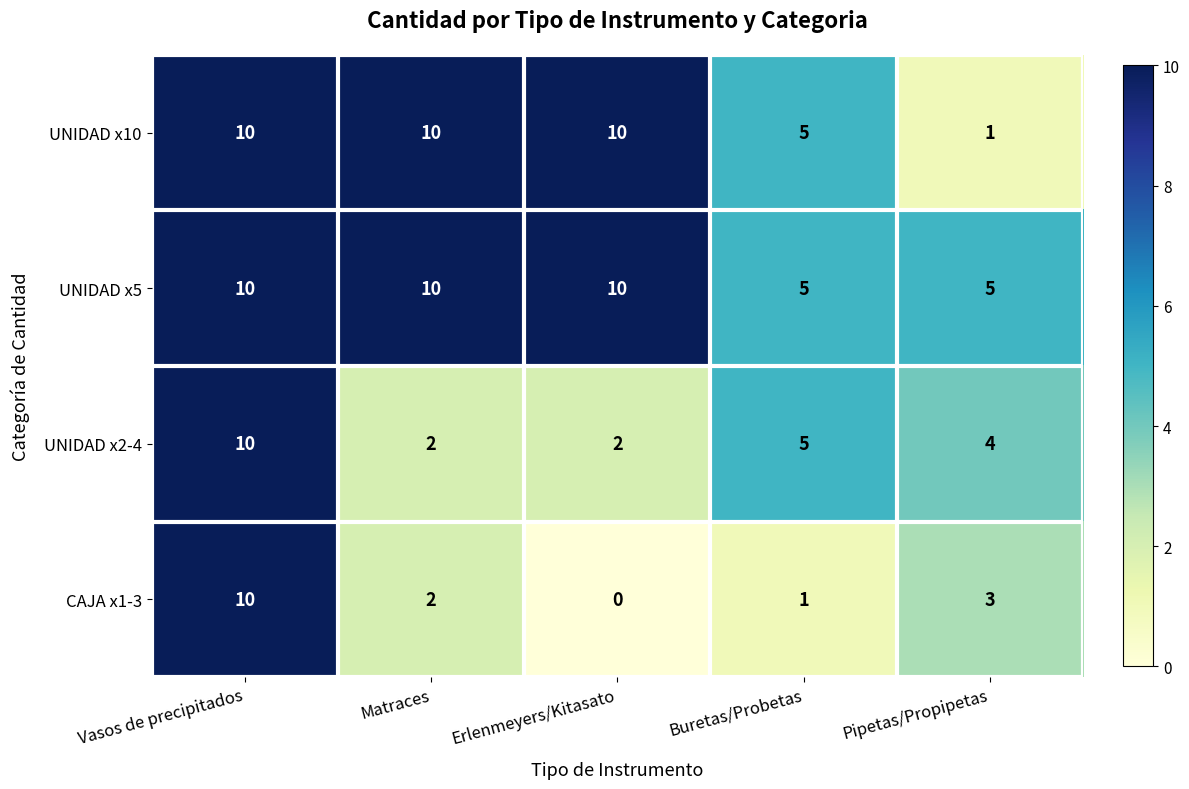

Which series has the largest range (max minus min)?

CAJA x1-3